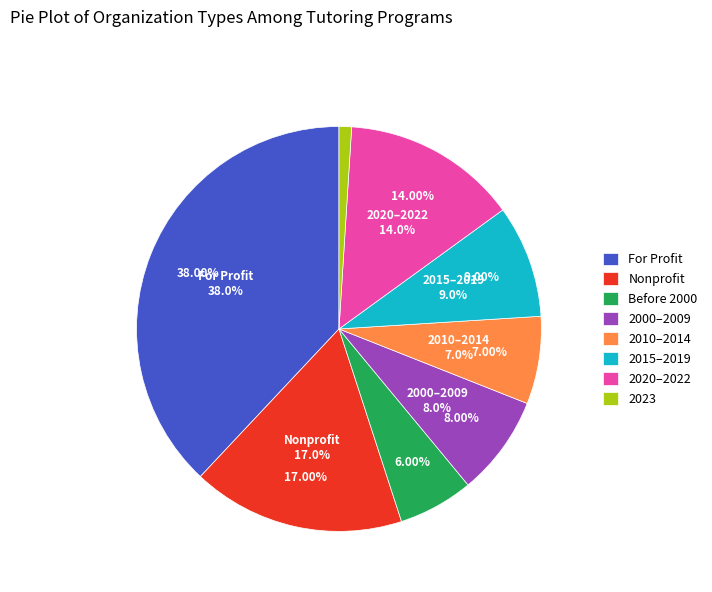

Does 2008 account for over 50% of the chart?

No